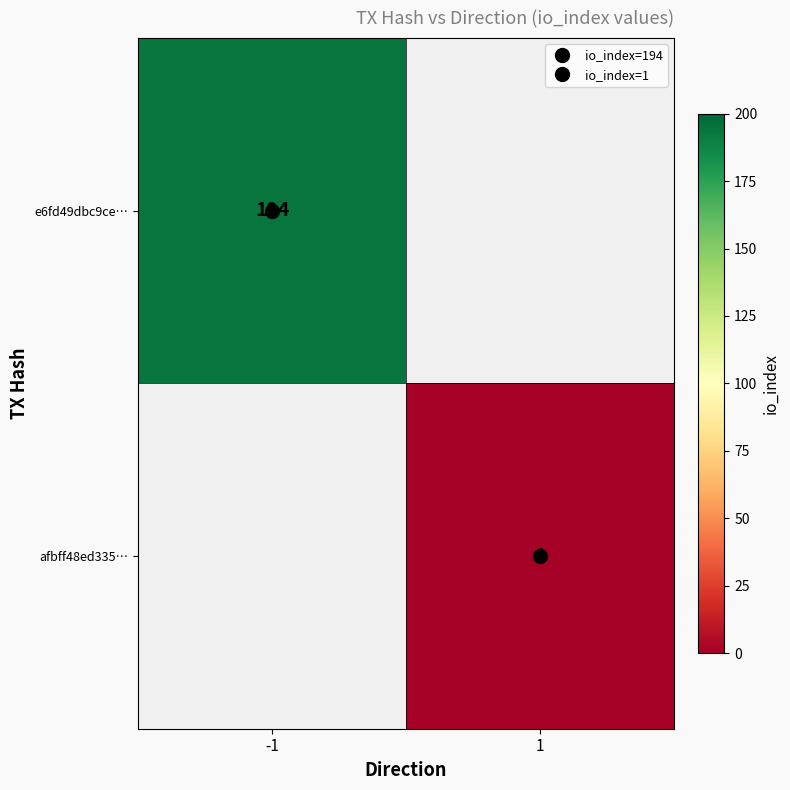

Rank the series by their average value, from lowest to highest.

e6fd49dbc9ce…, afbff48ed335…